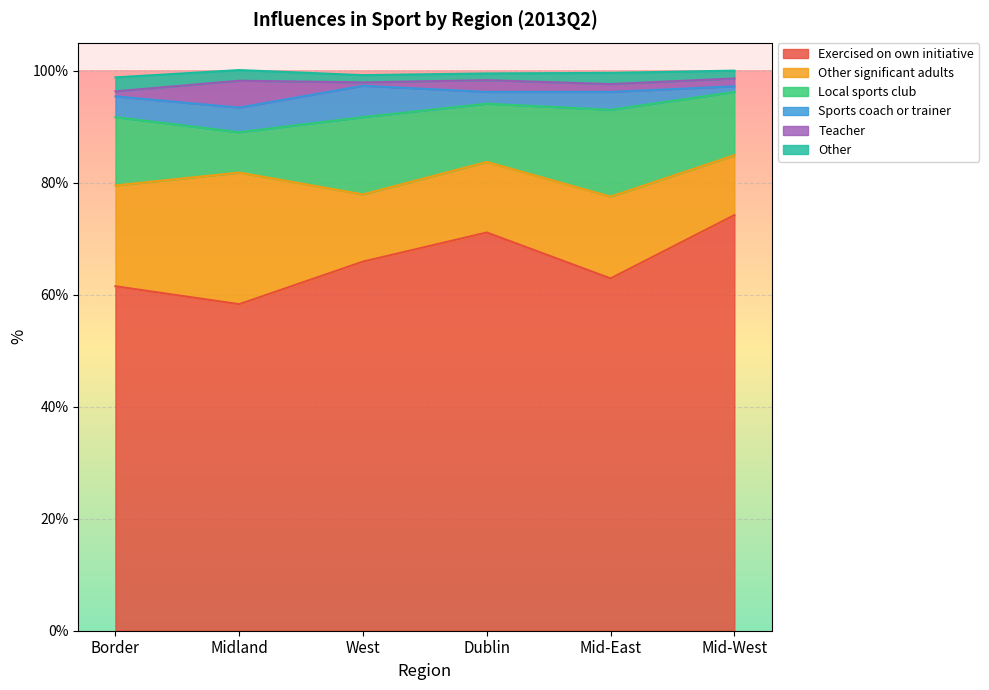

Read the Teacher value at West.

0.6